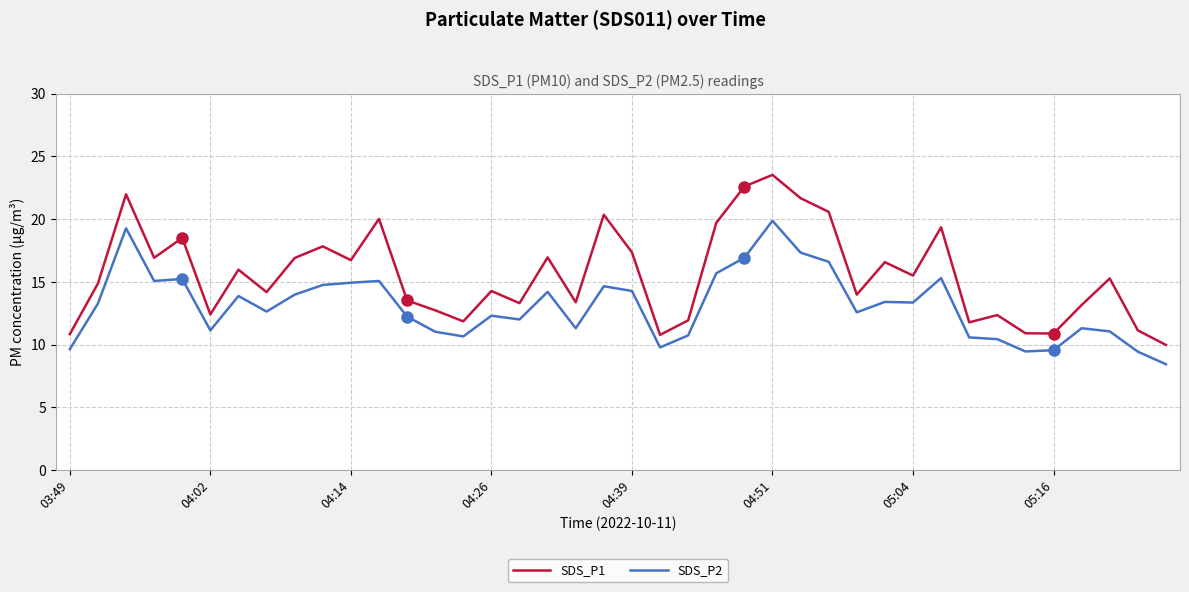

What is the difference between the maximum and minimum values in the SDS_P2 series?

11.4